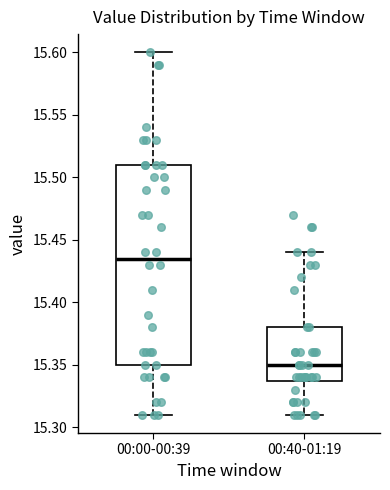

Comparing the boxes themselves (not the whiskers), which one is the tallest?

00:00-00:39